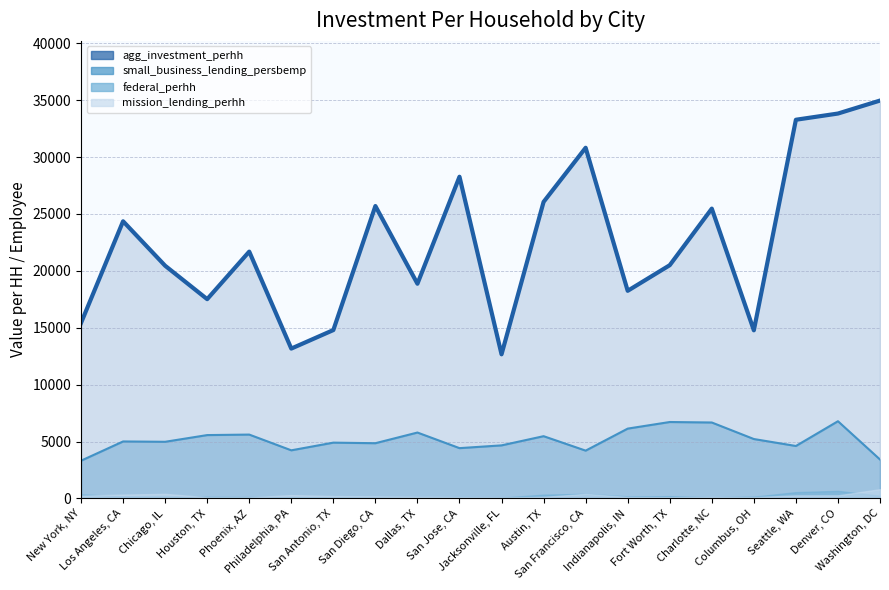

True or false: agg_investment_perhh and small_business_lending_persbemp cross at least once.

False